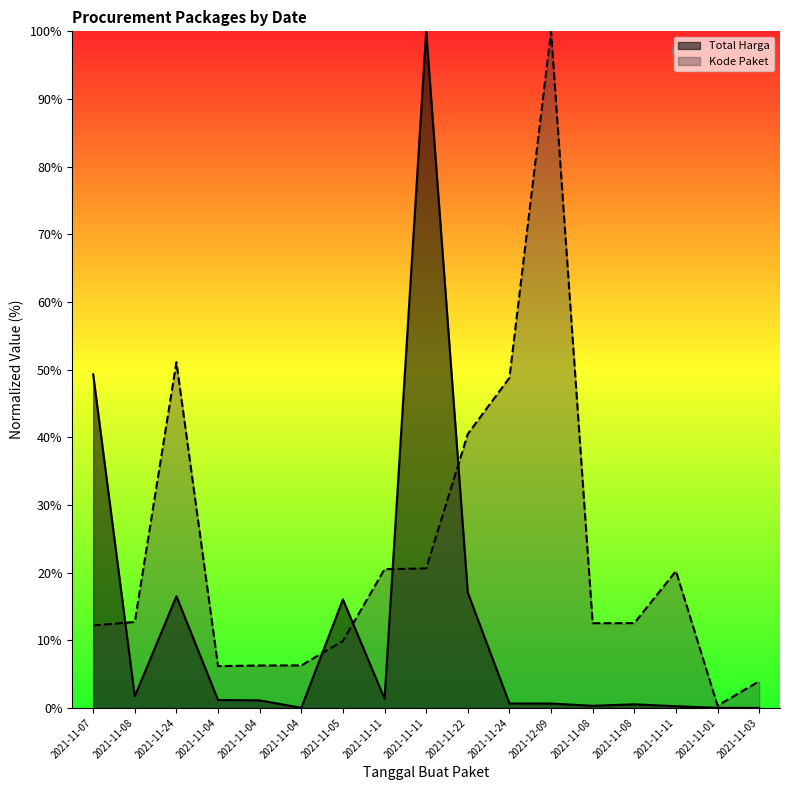

At which category does Kode Paket reach its first local valley?

2021-11-04